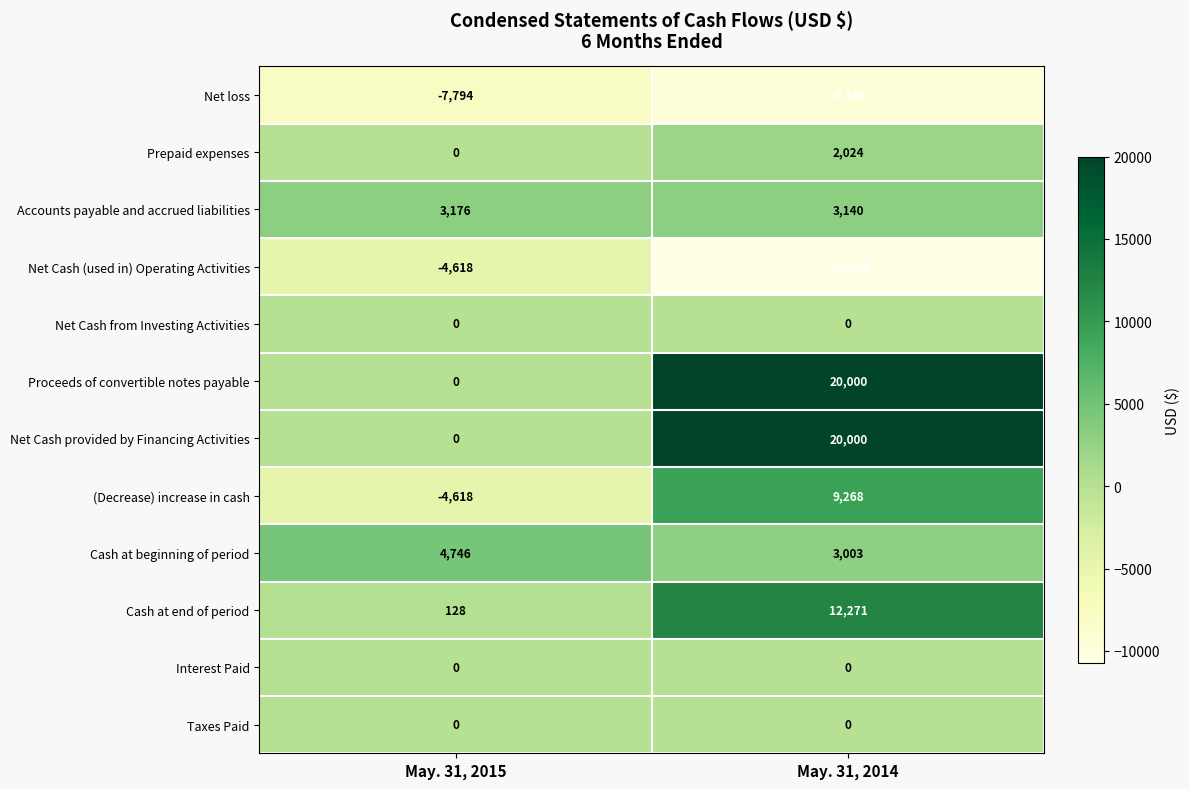

What is the maximum value shown in the chart?

20000